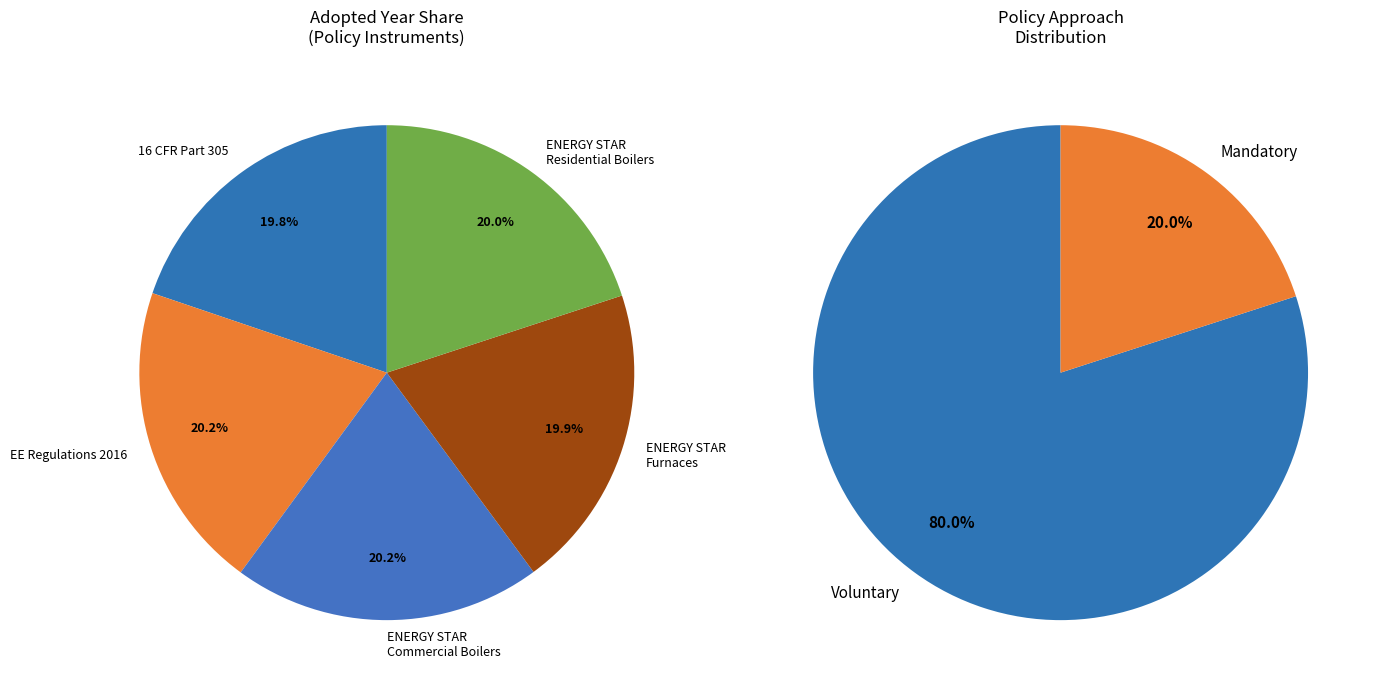

Is it true that 16 CFR Part 305 is 29% of the pie?

False